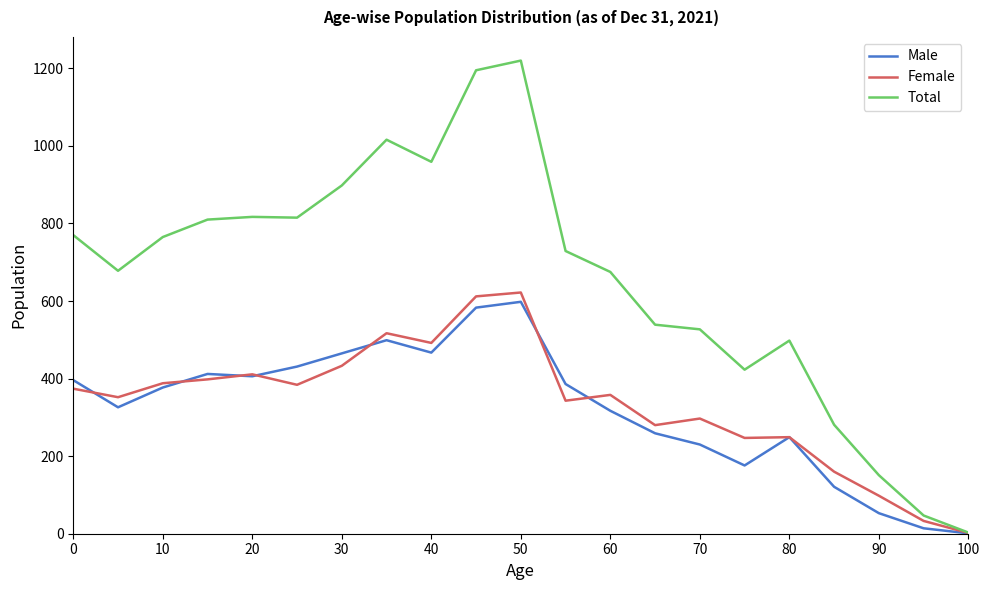

Which series has the largest range (max minus min)?

Total